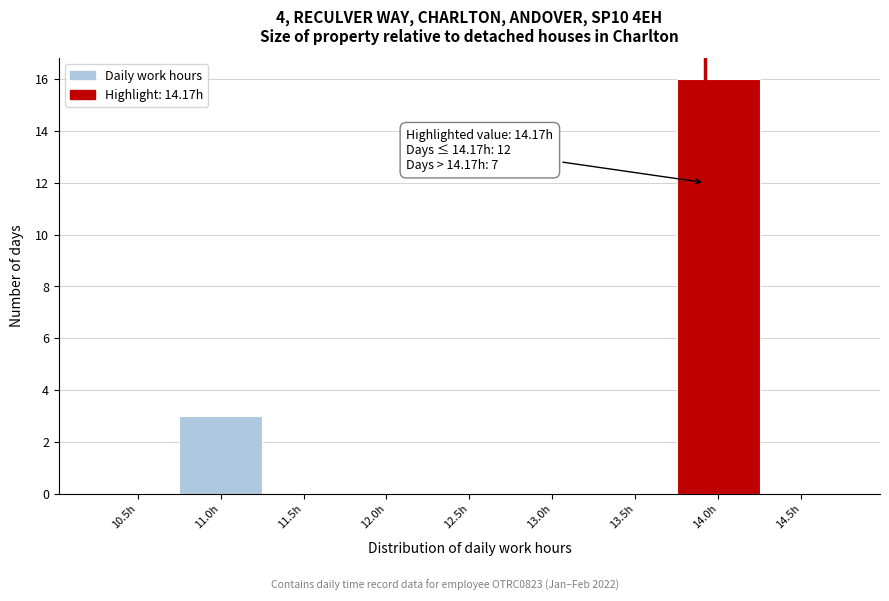

Reading left to right, transcribe all the data shown in this chart.

10.5h=0	11.0h=3	11.5h=0	12.0h=0	12.5h=0	13.0h=0	13.5h=0	14.0h=16	14.5h=0